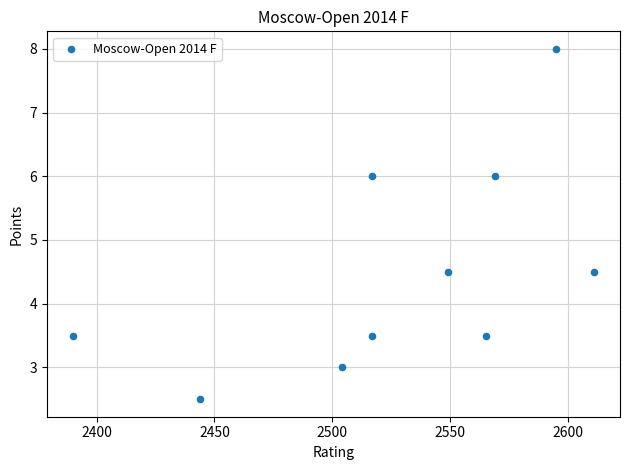

What is the average Y value?

4.5